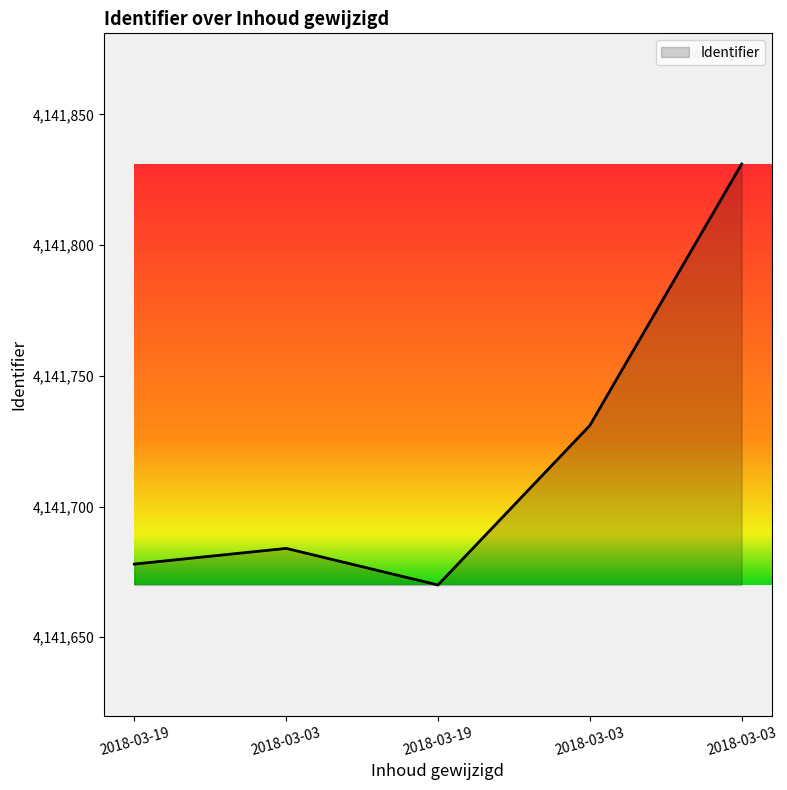

How many categories are shown in the chart?

5